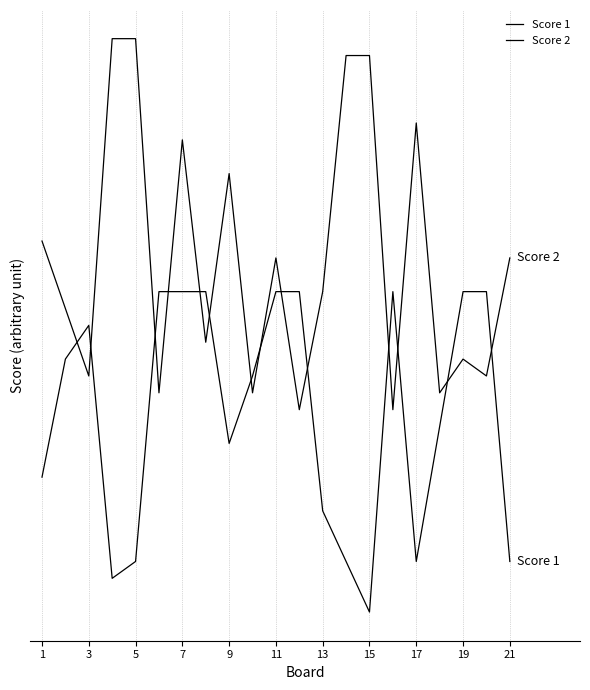

What is the value of the Score 2 point at the 3rd from the left?

20